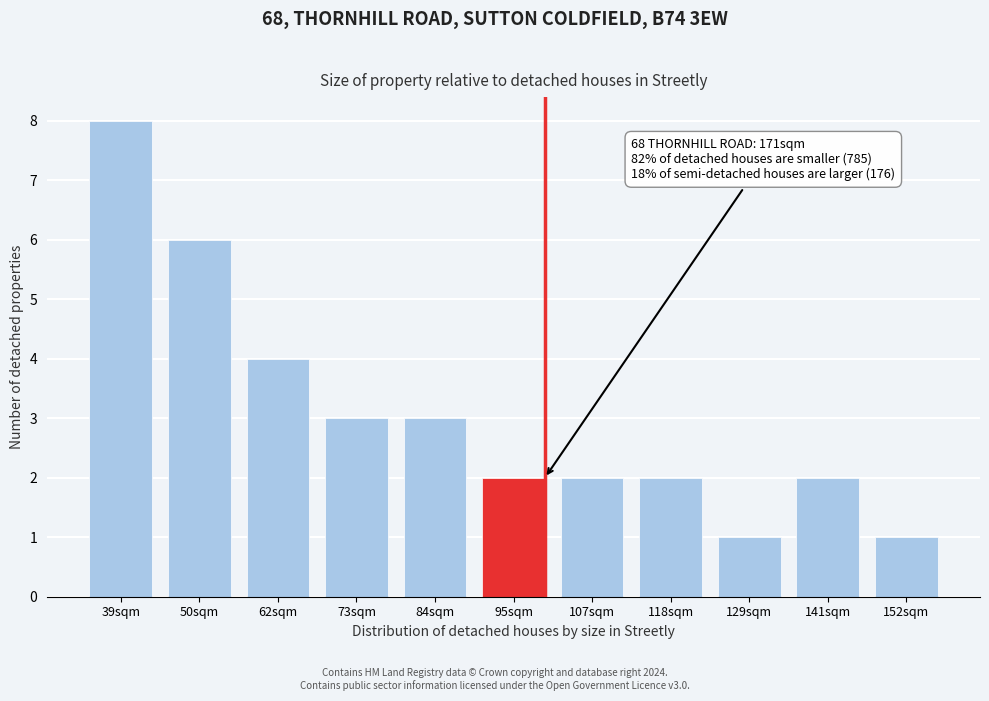

Reading left to right, what are all the values shown in this chart?

8	6	4	3	3	2	2	2	1	2	1